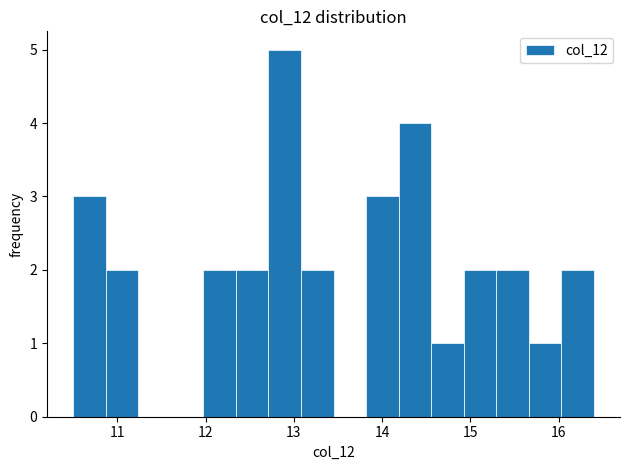

Around what value on the x-axis is the tallest bar? Give the approximate position of its centre, as read against the axis.

12.9